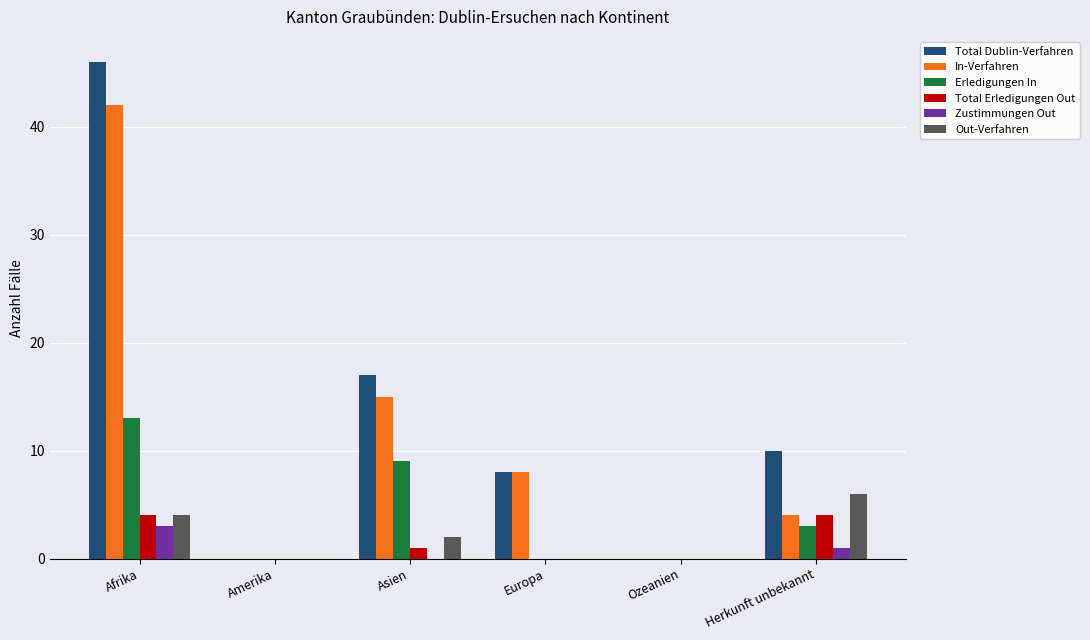

What is the sum of all Out-Verfahren values?

12